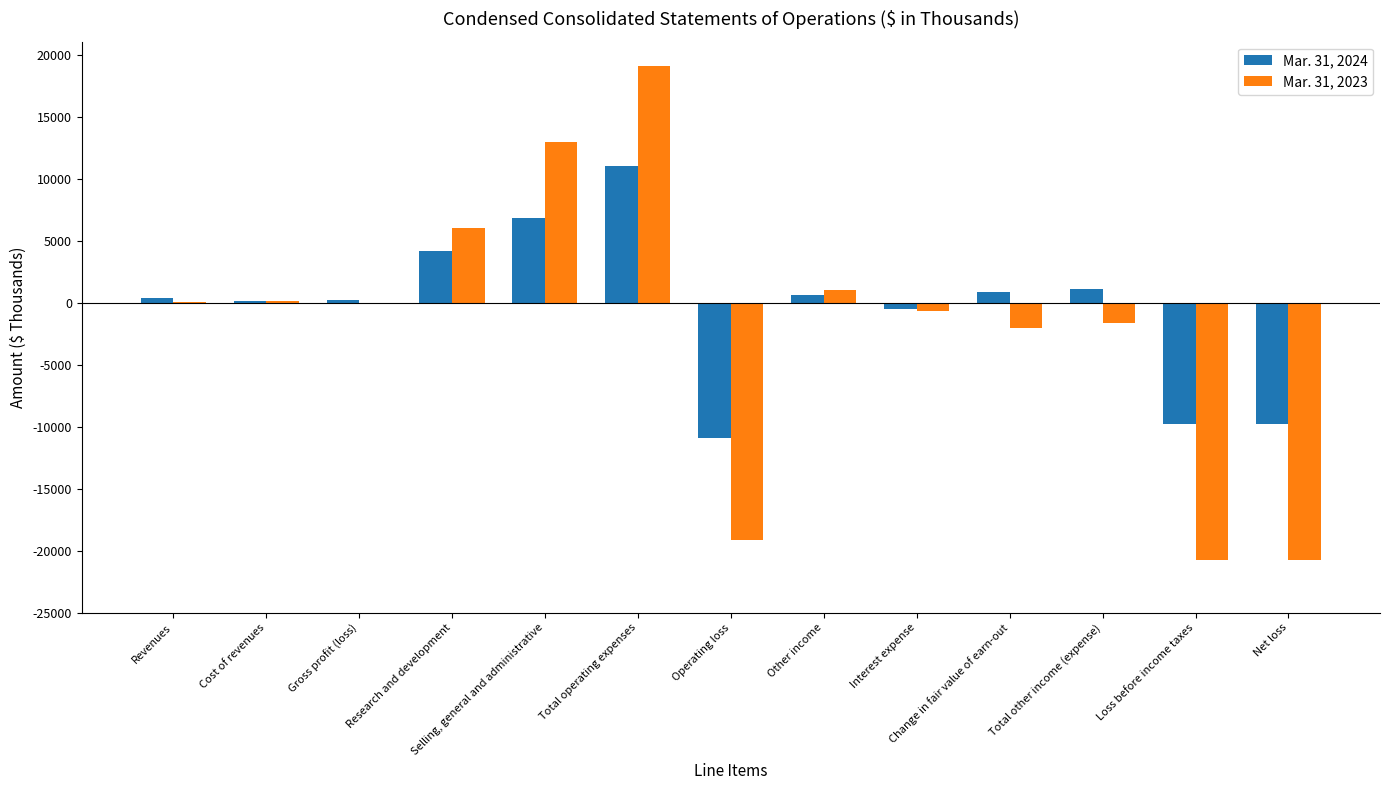

Which label corresponds to the largest value in the chart?

Total operating expenses